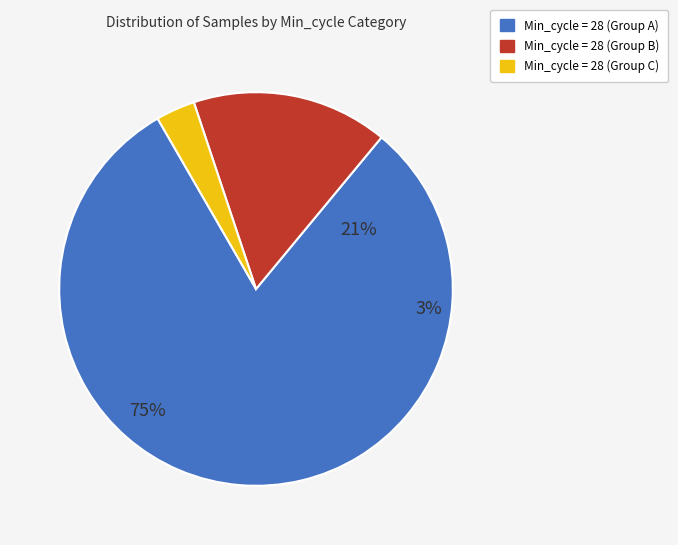

What is the ratio of the value at 28 to the value at 28?

1.0